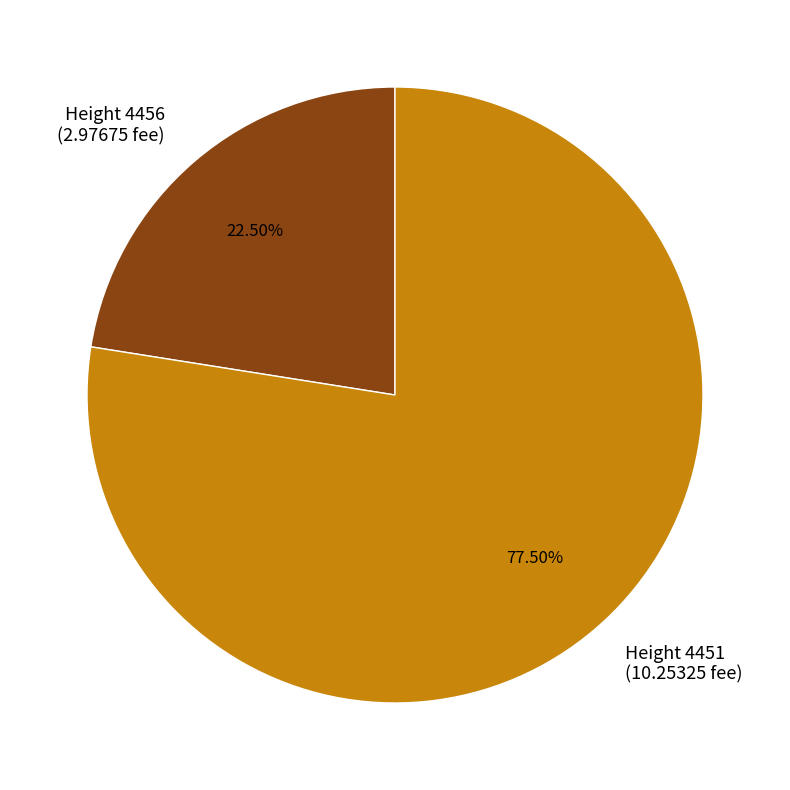

Combined, do Height 4456 (2.97675 fee) and Height 4451 (10.25325 fee) account for over 50%?

Yes